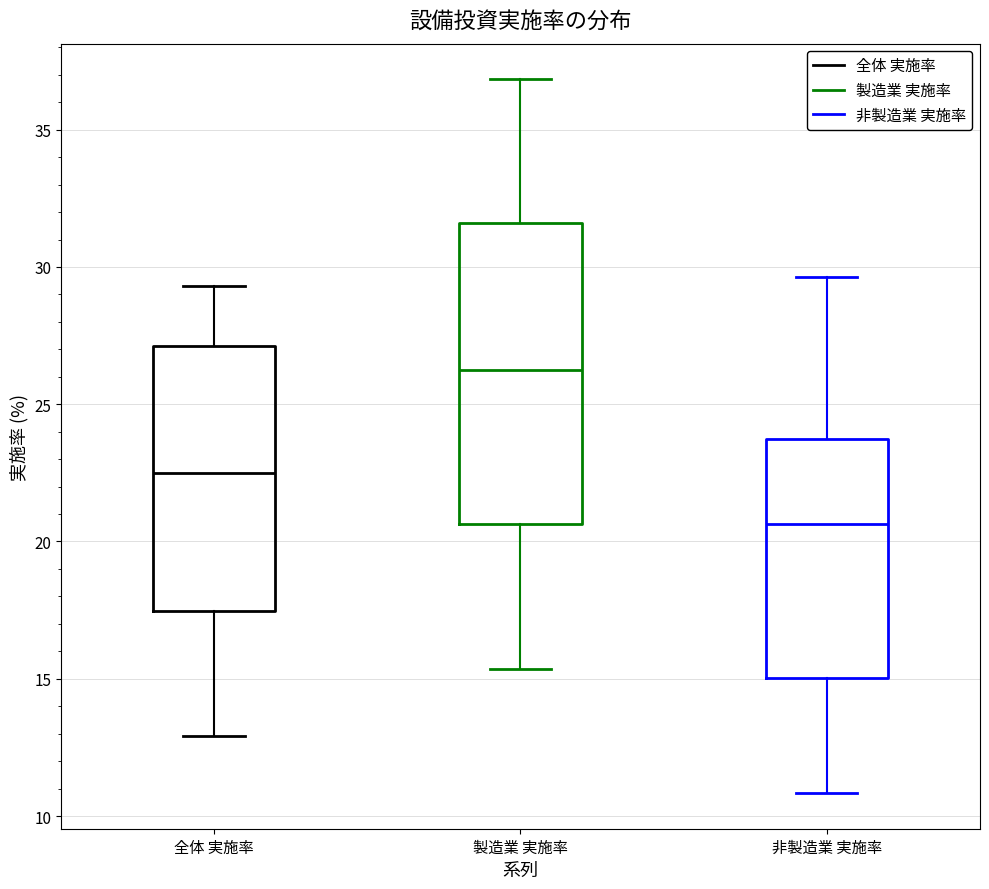

Where does the lower whisker of the box for 非製造業 実施率 end on the y-axis? The values are not printed on the chart, so give them approximately, as read against the axis.

11.0